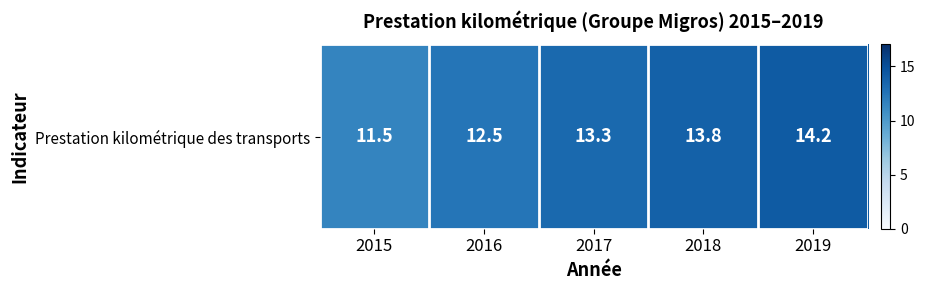

What is the smallest value displayed?

11.5